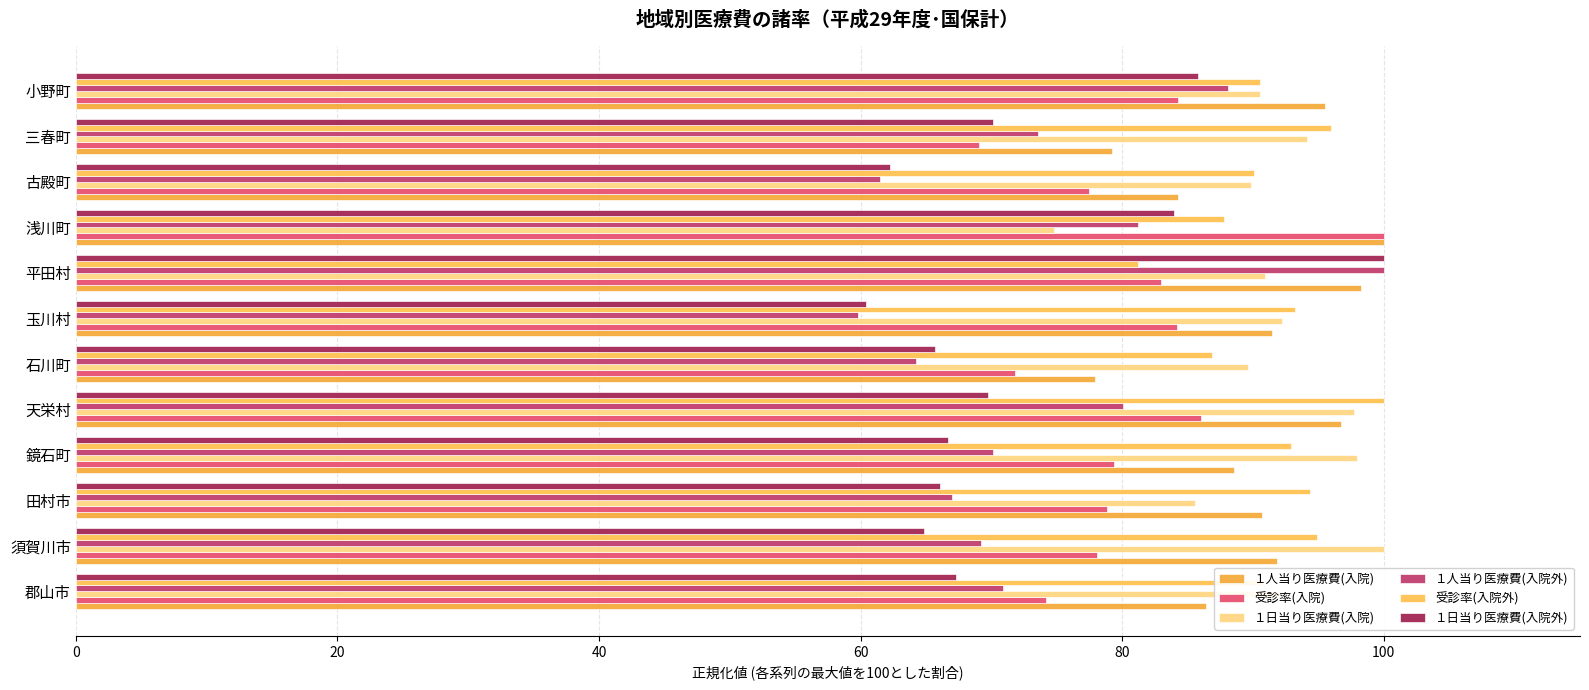

At which category is the sum across all series the highest?

平田村